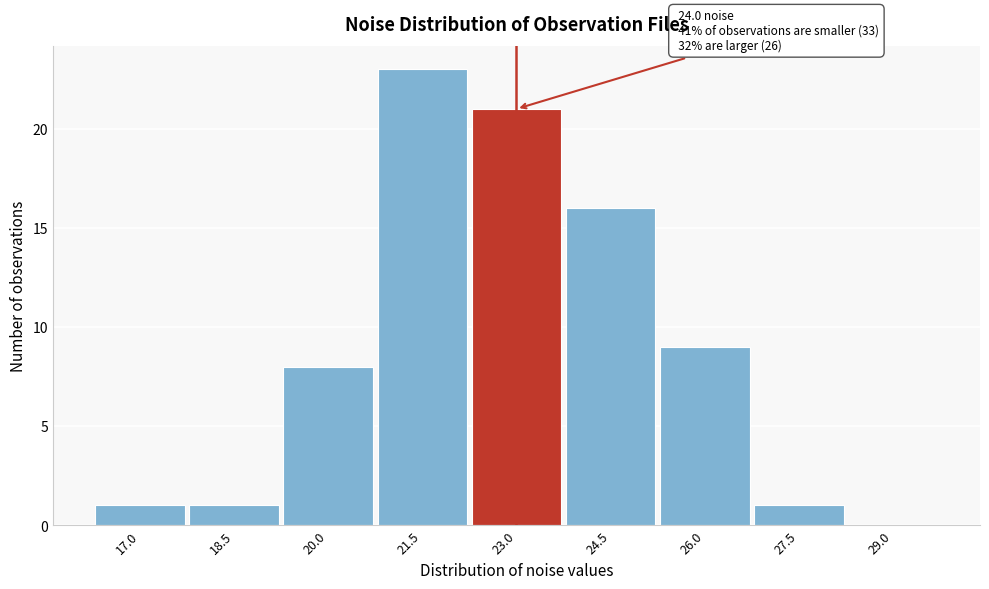

Reading left to right, extract all data points from this chart.

17.0=1	18.5=1	20.0=8	21.5=23	23.0=21	24.5=16	26.0=9	27.5=1	29.0=0